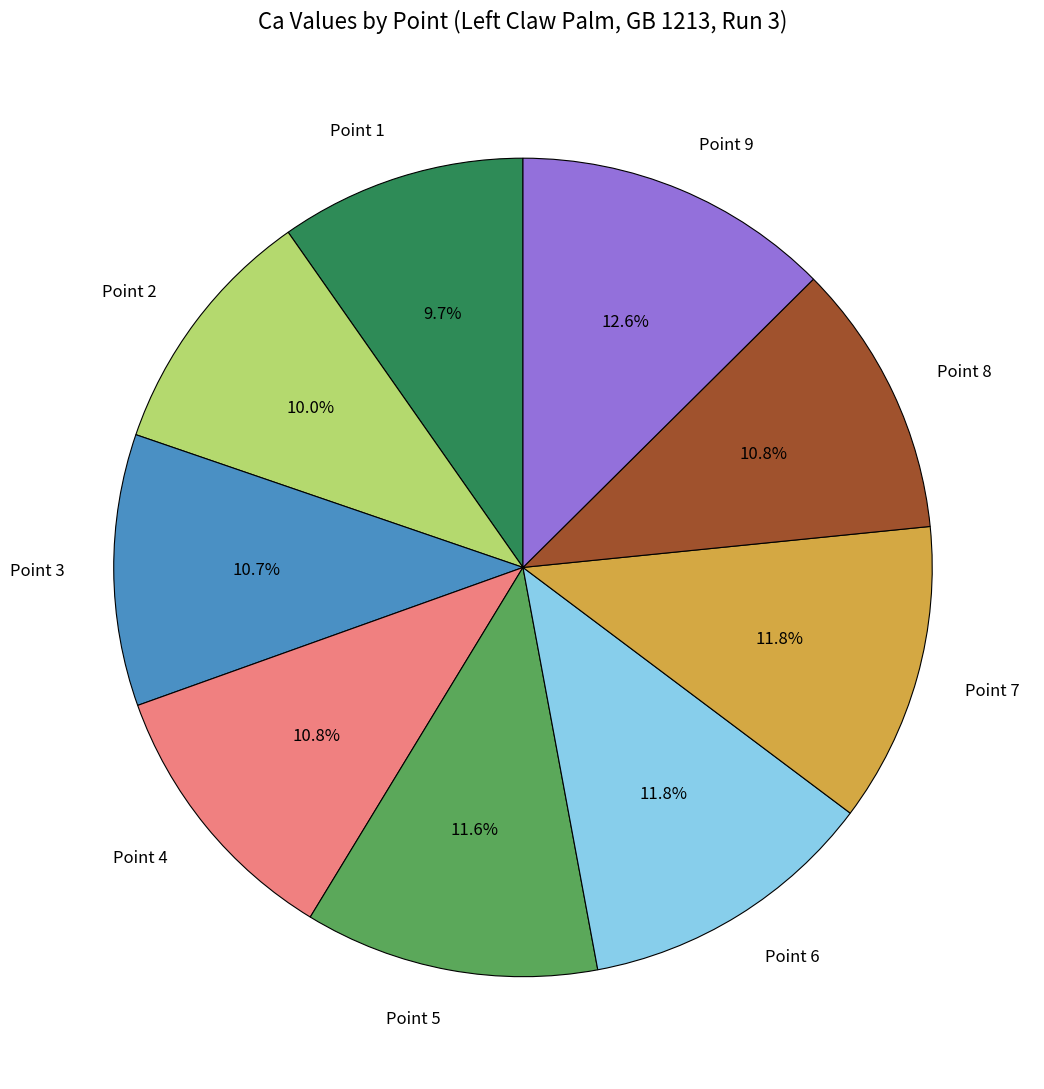

How many slices are in this pie chart?

9